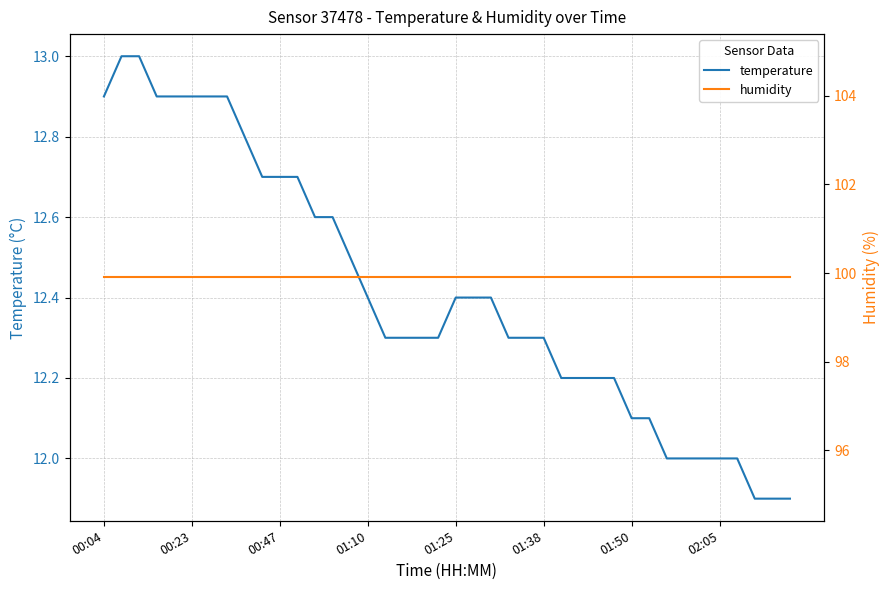

Read the humidity value at 29.

99.9